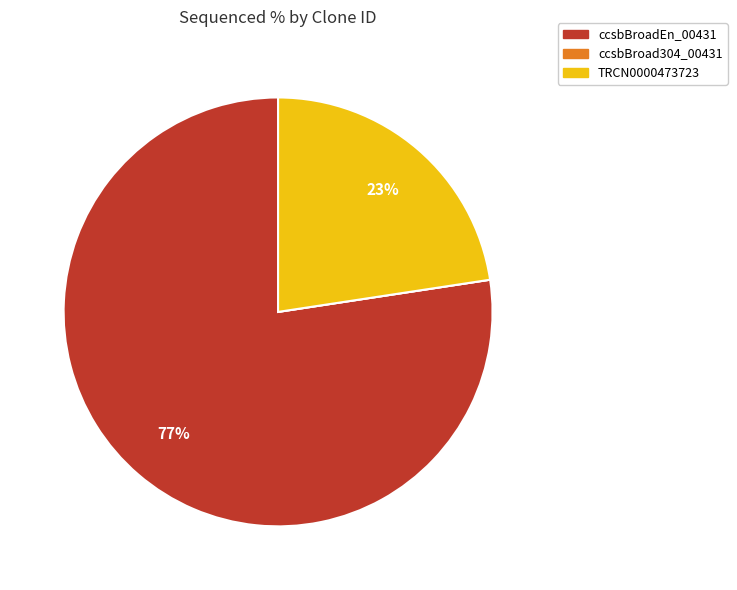

Between ccsbBroadEn_00431 and TRCN0000473723, which is larger?

ccsbBroadEn_00431